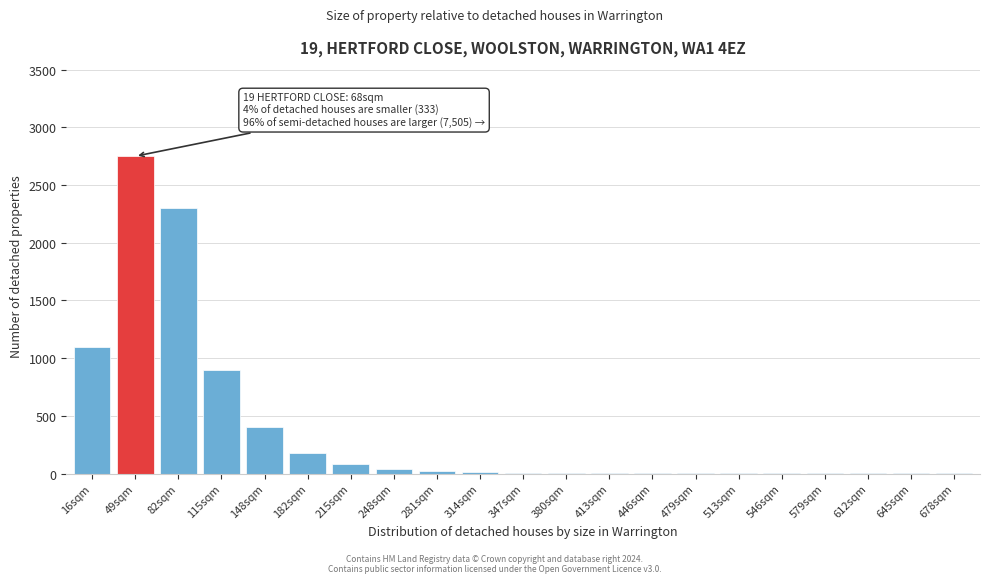

Between 215sqm and 82sqm, which is larger?

82sqm